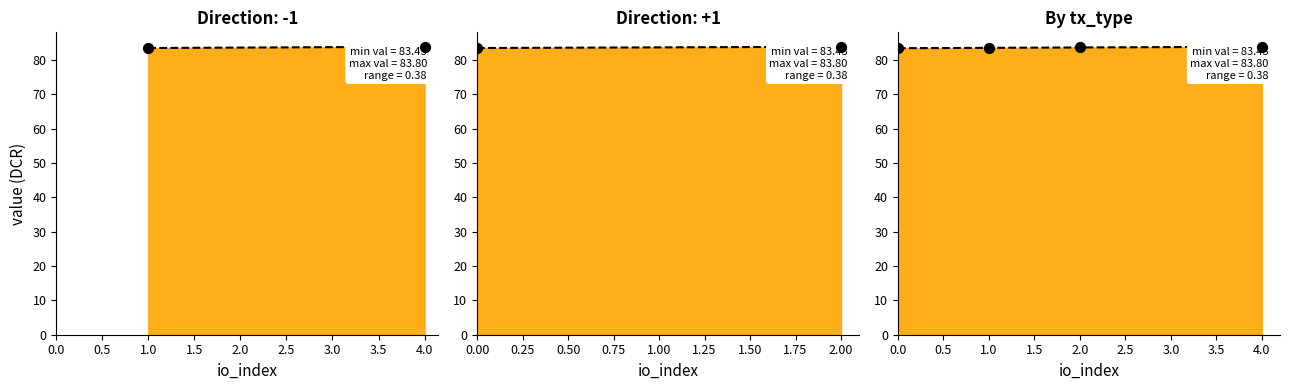

What is the ratio of the value at 0.0 to the value at 1.0?

1.0